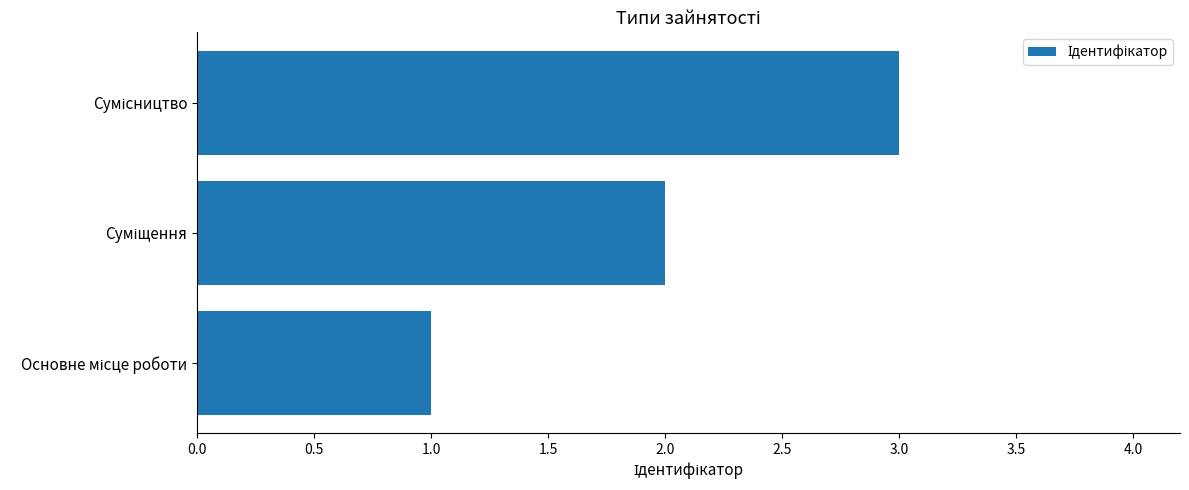

What is the sum of all values?

6